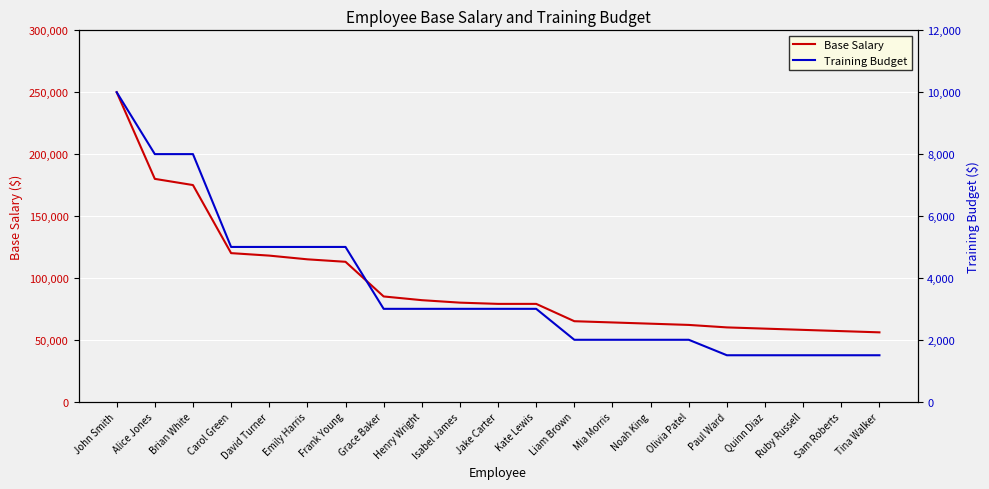

What is the label of the 8th point from the right?

Mia Morris